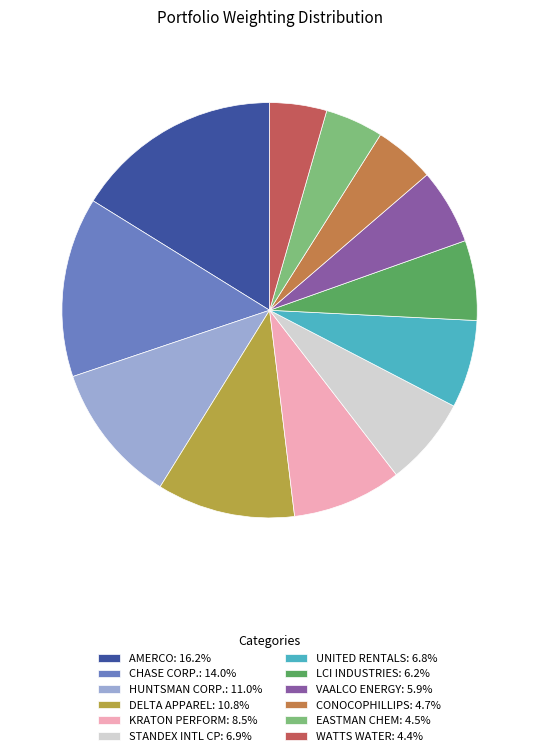

Combined, do DELTA APPAREL: 10.8% and EASTMAN CHEM: 4.5% account for over 50%?

No